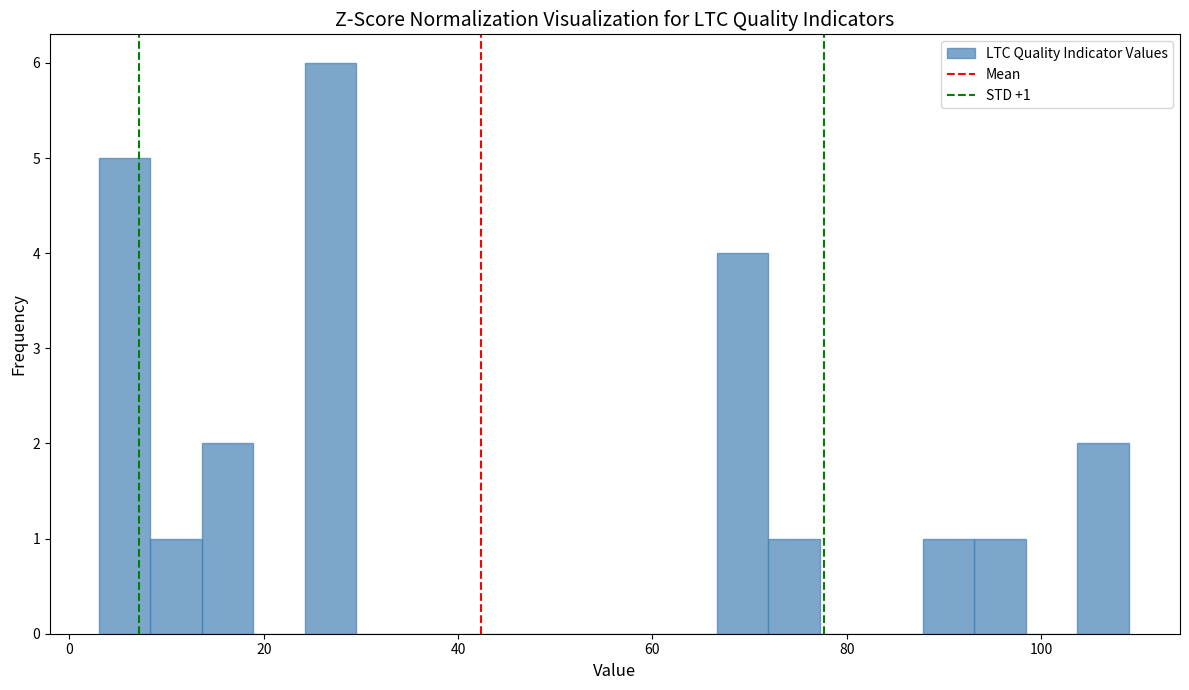

Around what value on the x-axis is the tallest bar? Give the approximate position of its centre, as read against the axis.

26